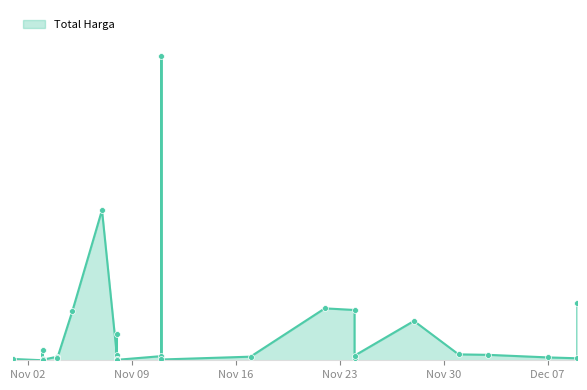

Between 2021-11-17 and 2021-11-28, which is larger?

2021-11-28